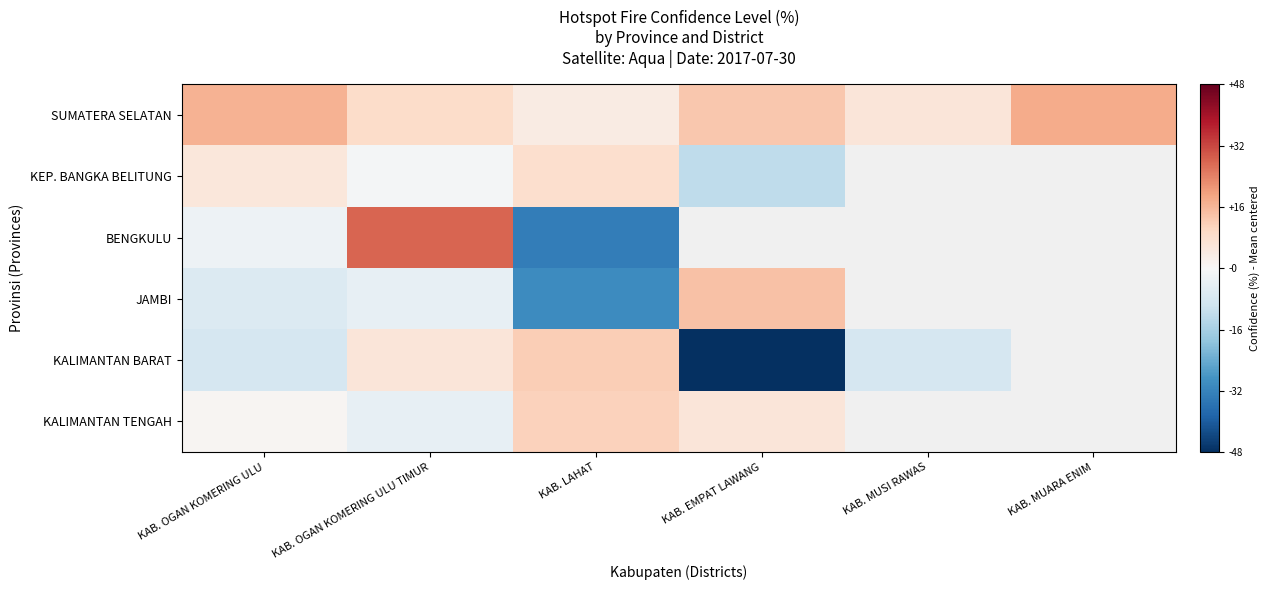

Rank the series by their maximum value, from lowest to highest.

KEP. BANGKA BELITUNG, KALIMANTAN TENGAH, KALIMANTAN BARAT, JAMBI, SUMATERA SELATAN, BENGKULU